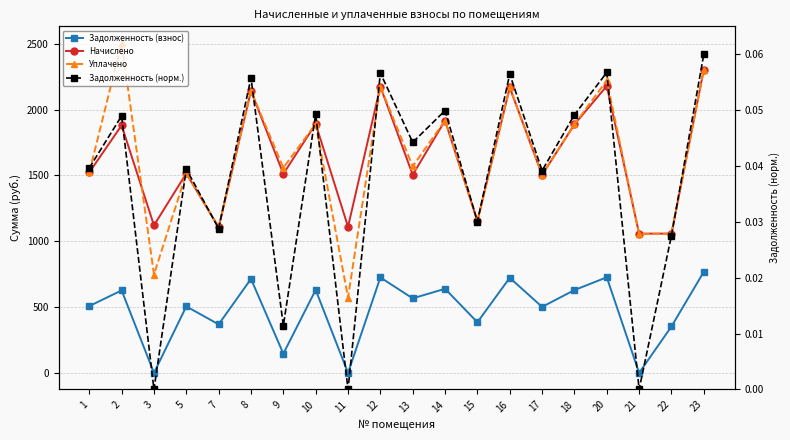

What is the spread (max minus min) of values at 21?

1058.2